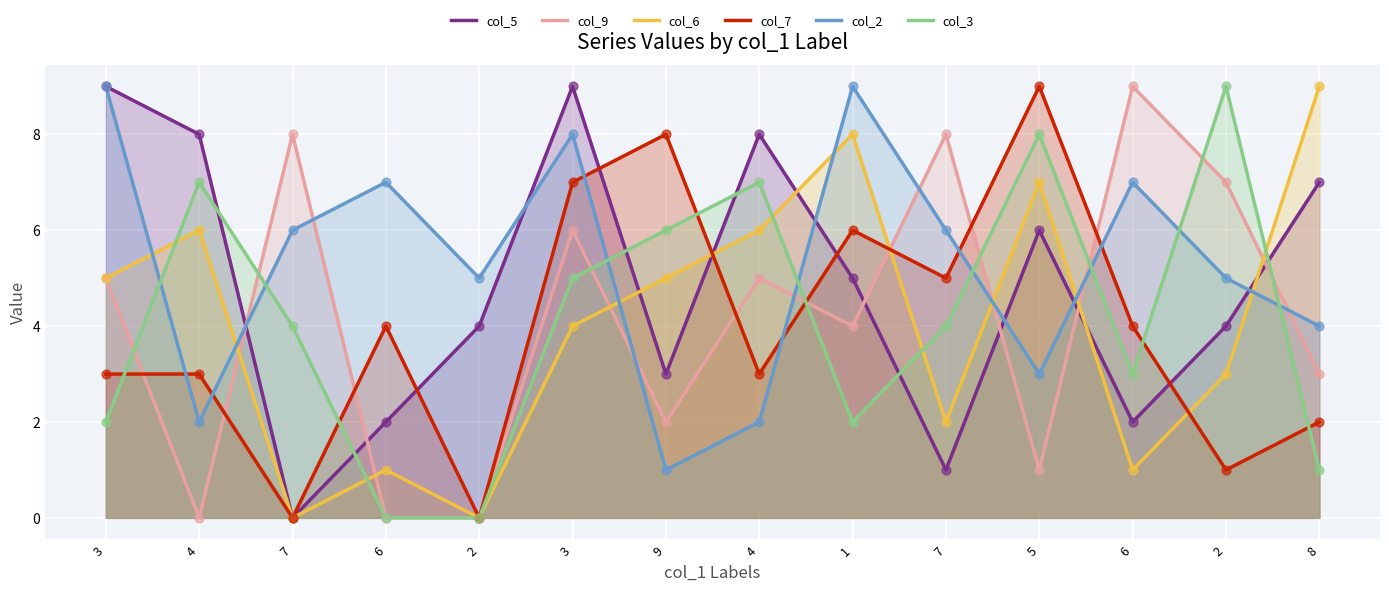

Which series has the largest total across all categories?

col_2